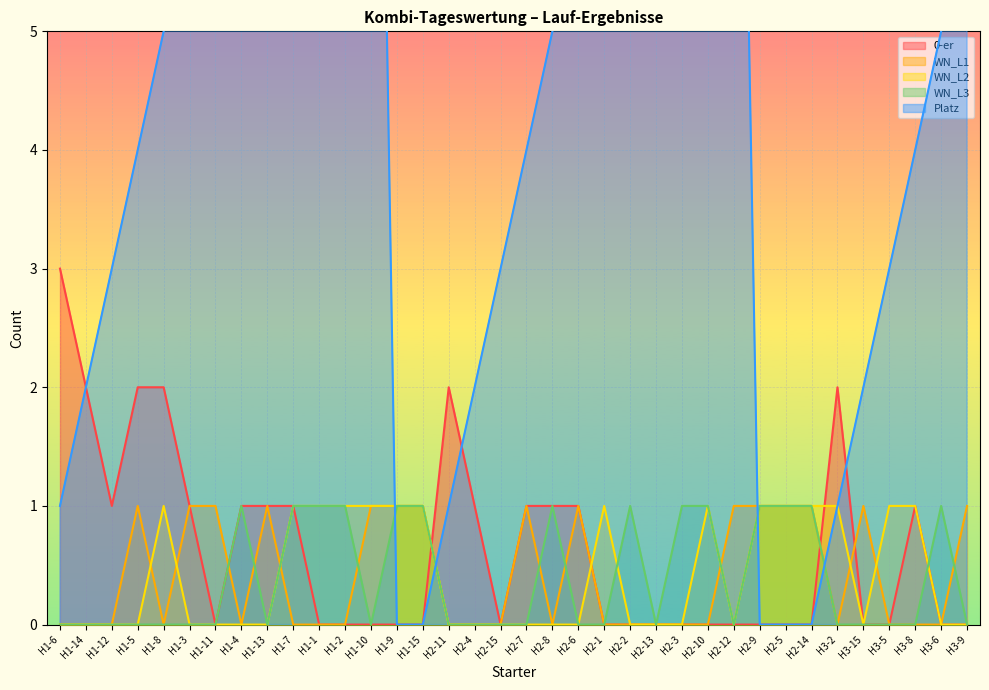

How many WN_L1 values are between 0 and 1?

36